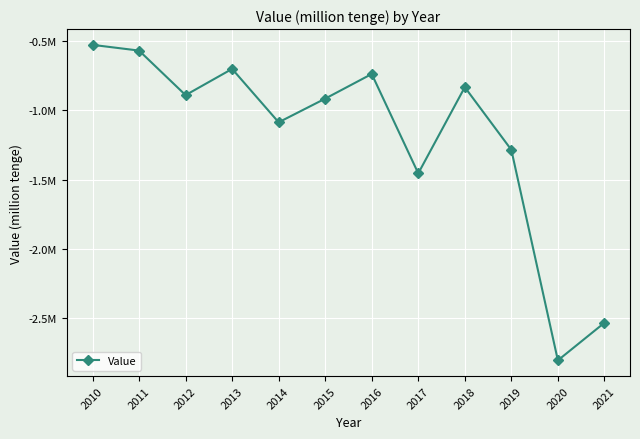

Is this an area chart (filled region under the line)?

No